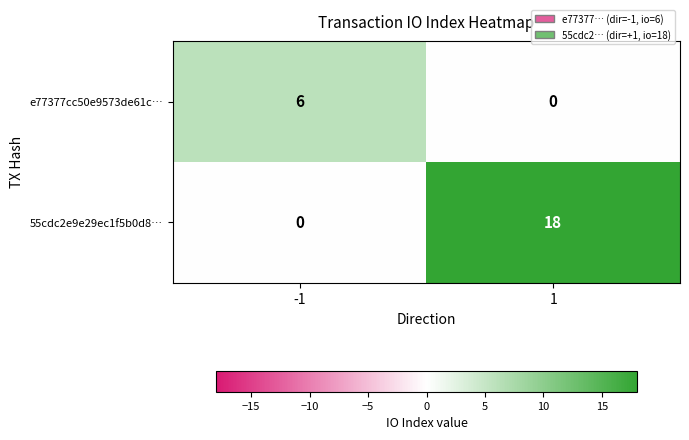

Between -1 and 1, which series saw the biggest shift?

55cdc2e9e29ec1f5b0d8…